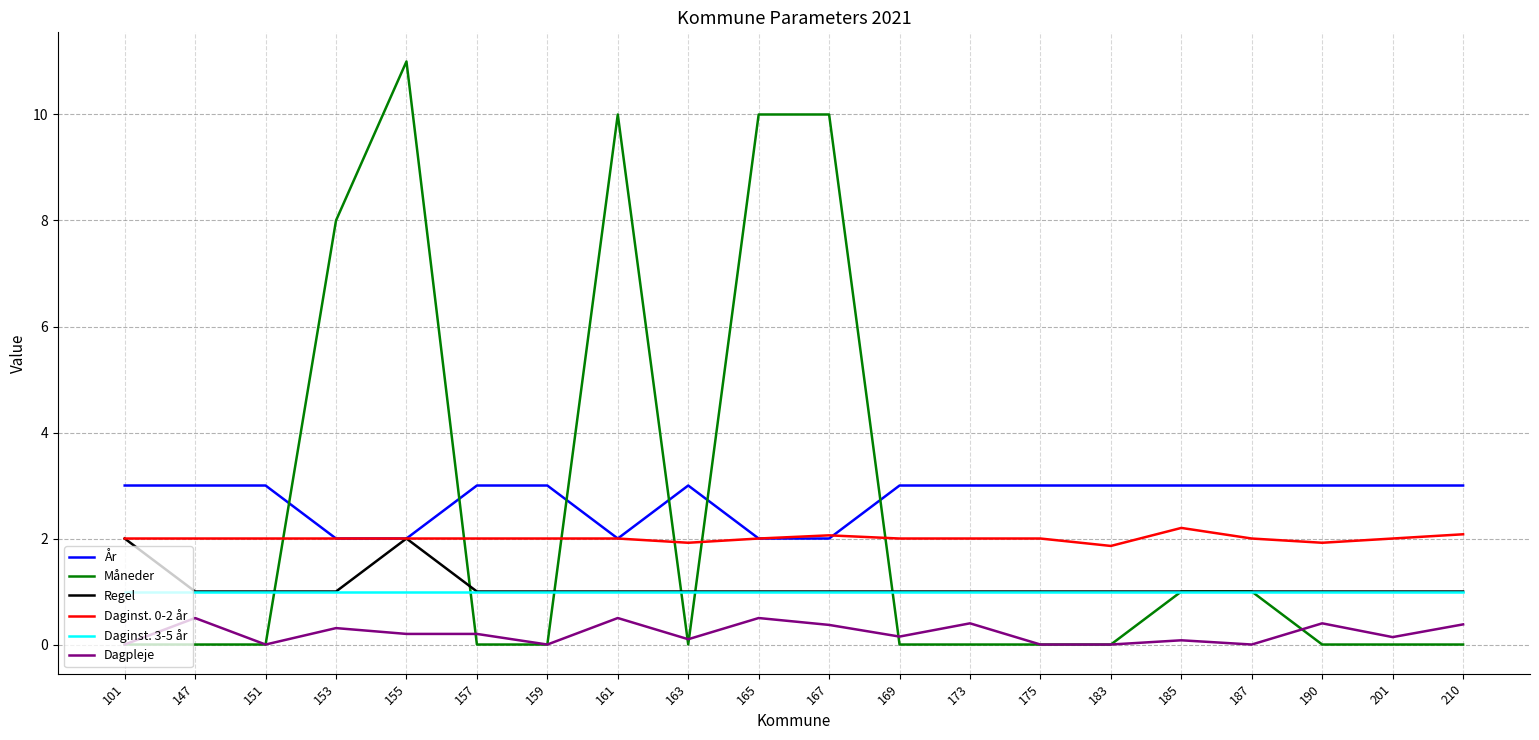

What is the maximum value shown in the chart?

11.0